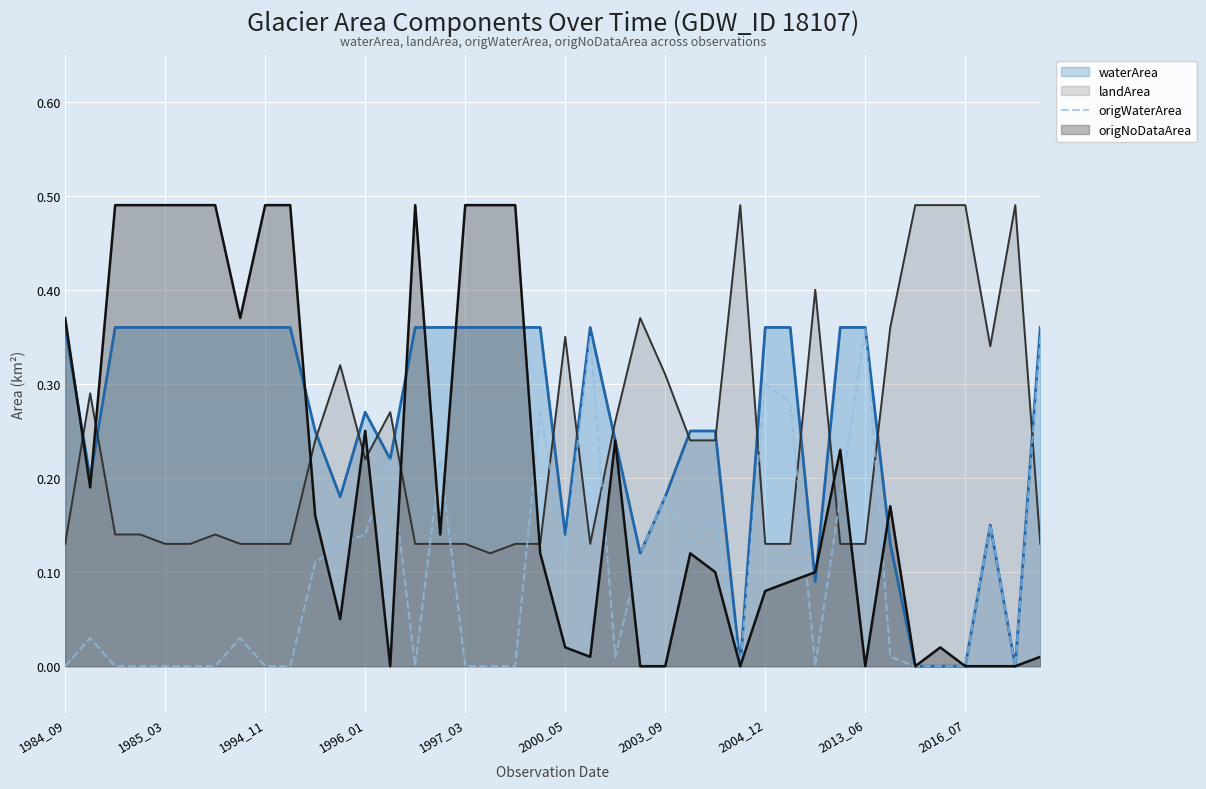

How many points are lower than both their immediate neighbors (excluding endpoints)?

7